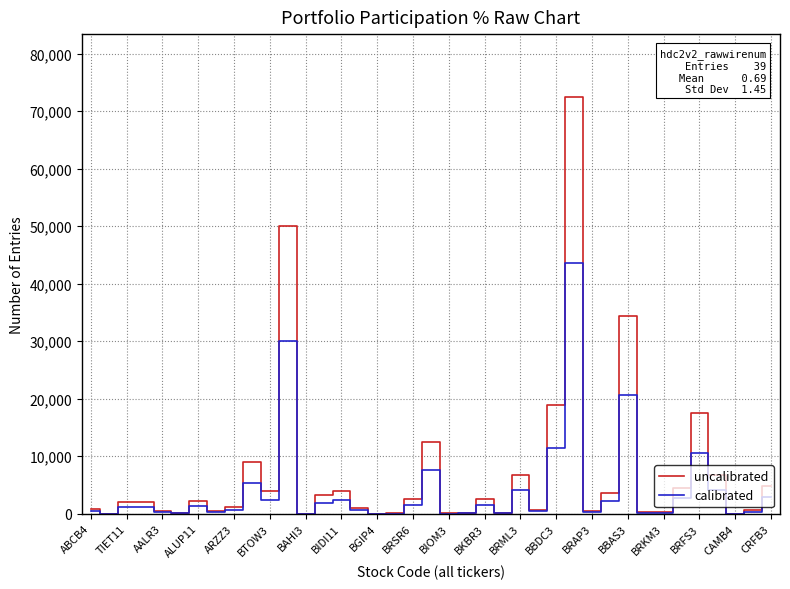

Rank the series by their maximum value, from highest to lowest.

uncalibrated, calibrated